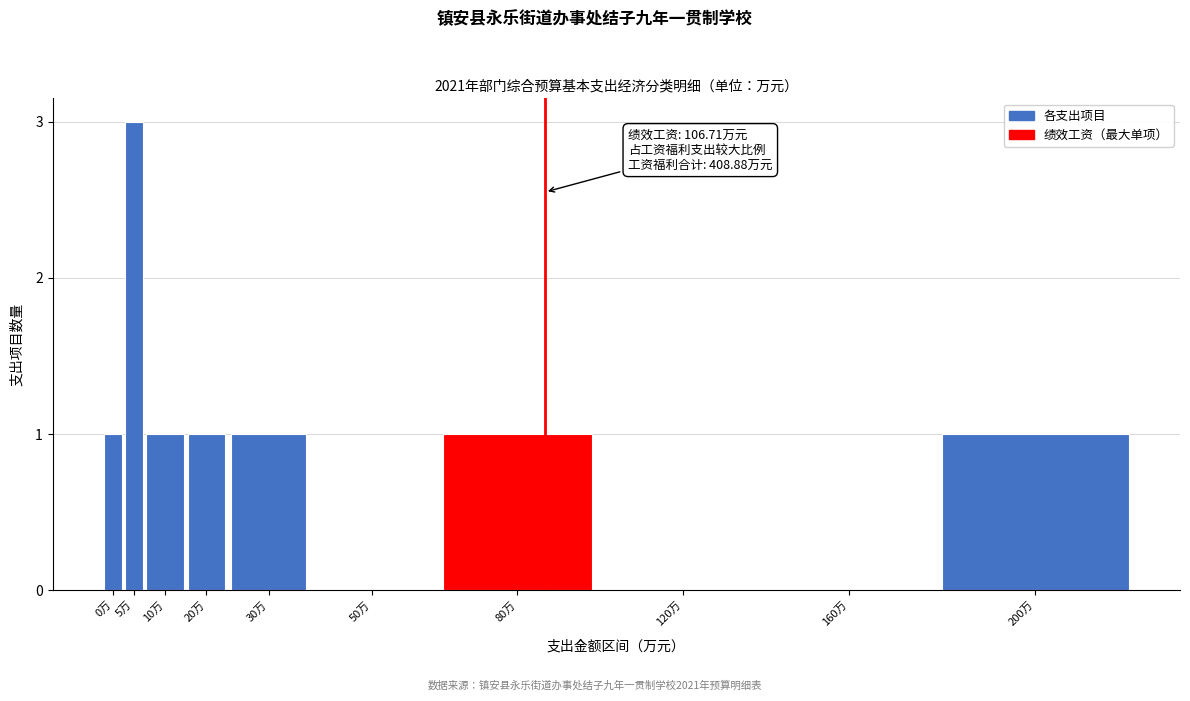

Reading left to right, extract all data points from this chart.

0万=1	5万=3	10万=1	20万=1	30万=1	50万=0	80万=1	120万=0	160万=0	200万=1